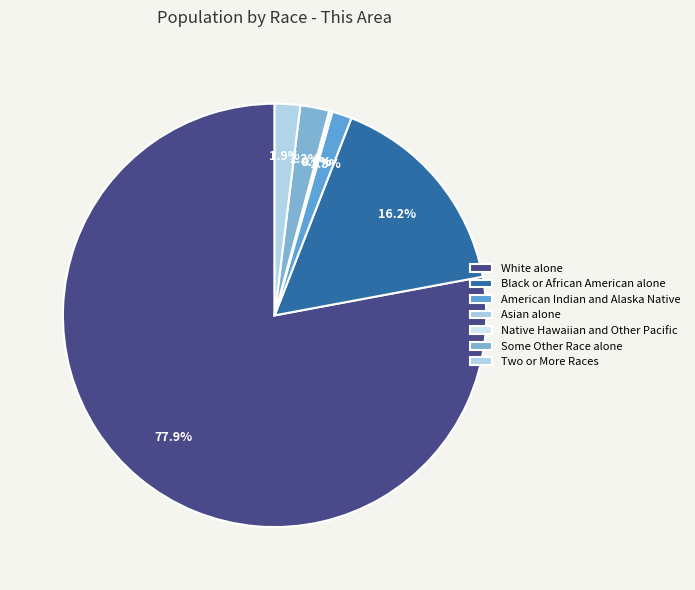

Is there any slice that represents more than half of the pie?

Yes